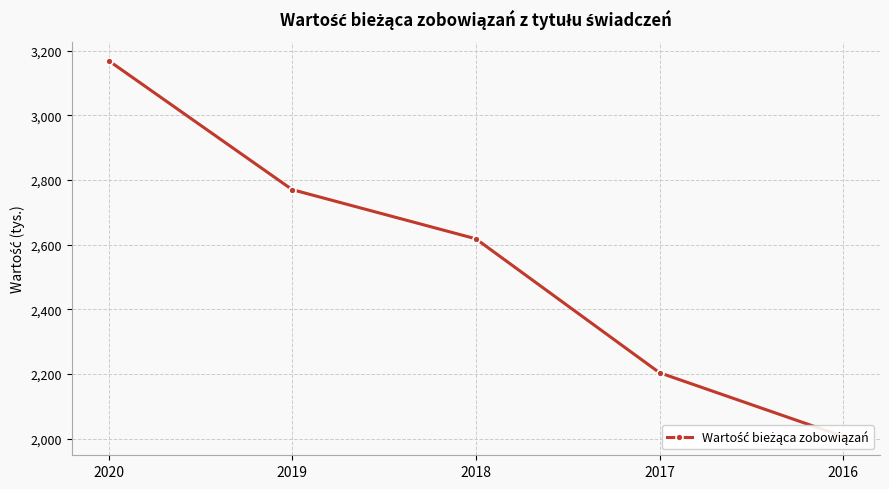

Does the chart display data point markers on the line(s)?

Yes